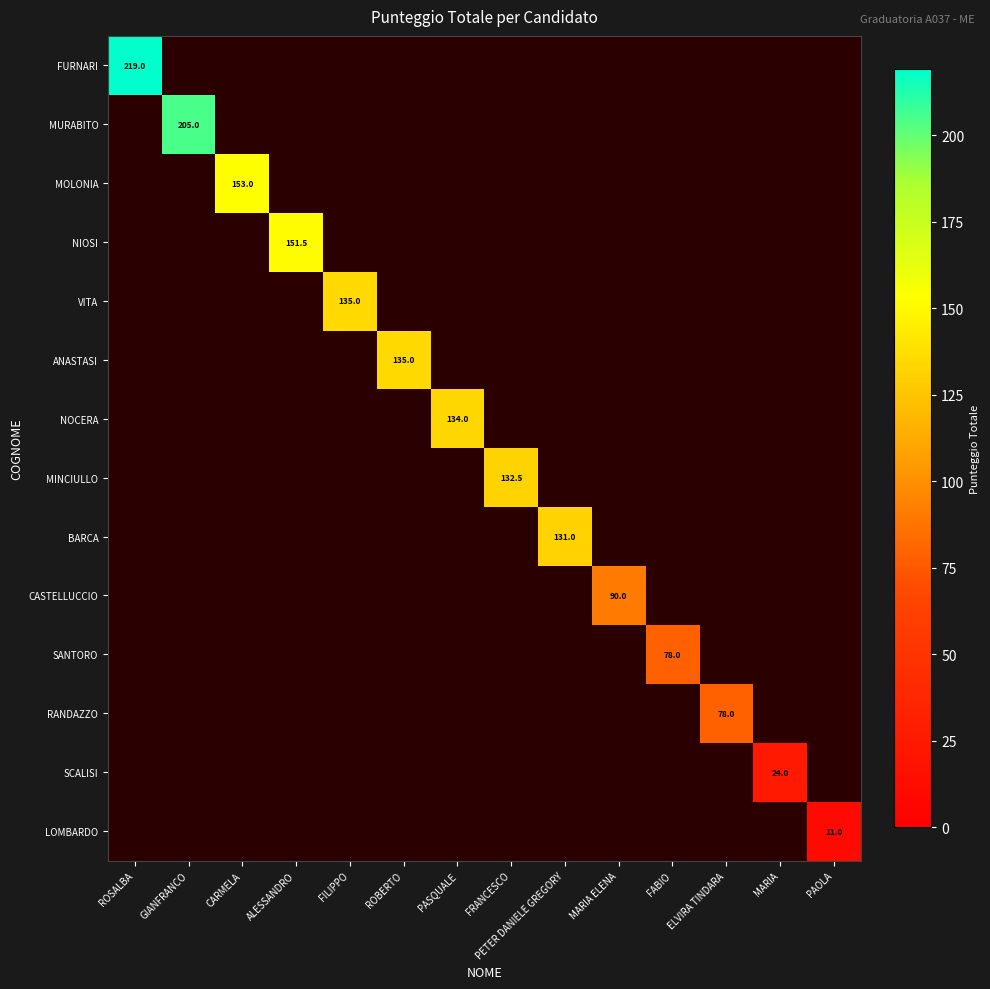

What is the greatest value displayed?

219.0